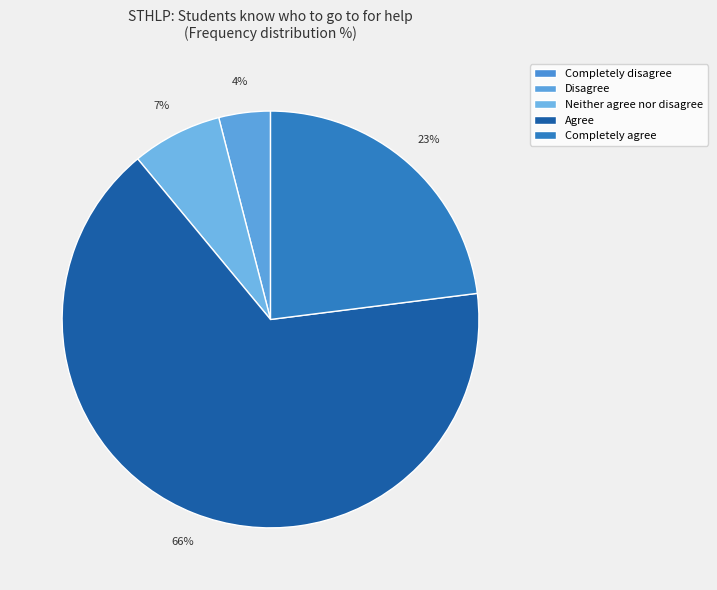

How many slices are in this pie chart?

5